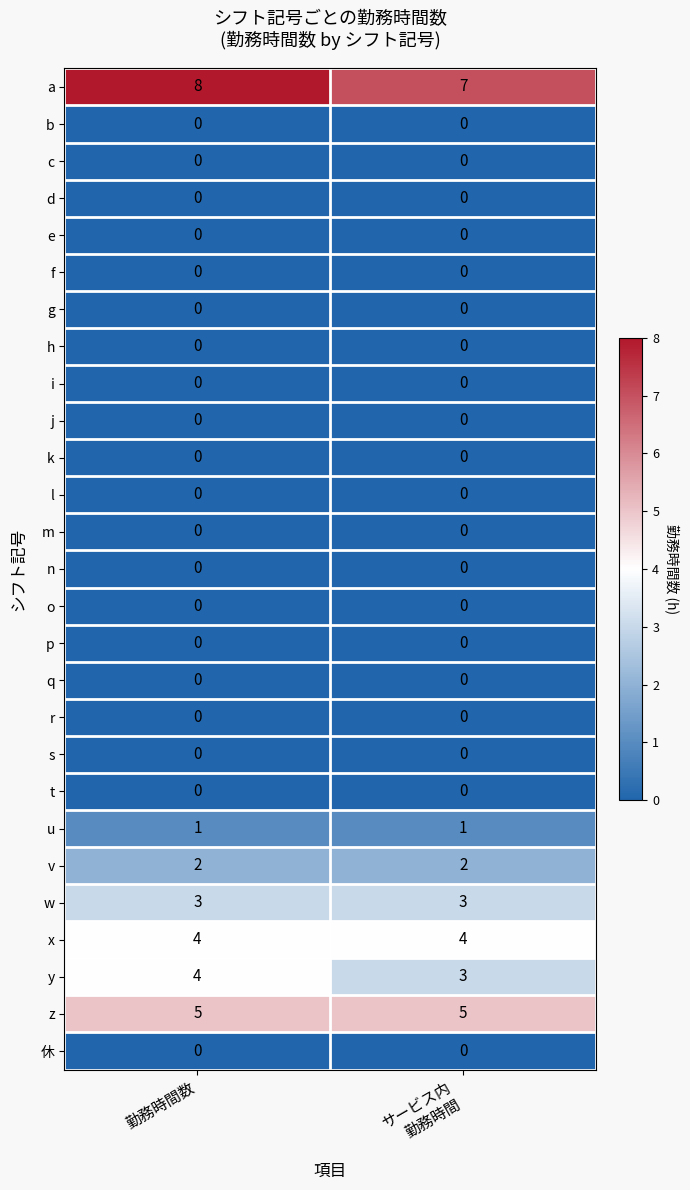

At which category does the chart reach its peak across all series?

勤務時間数